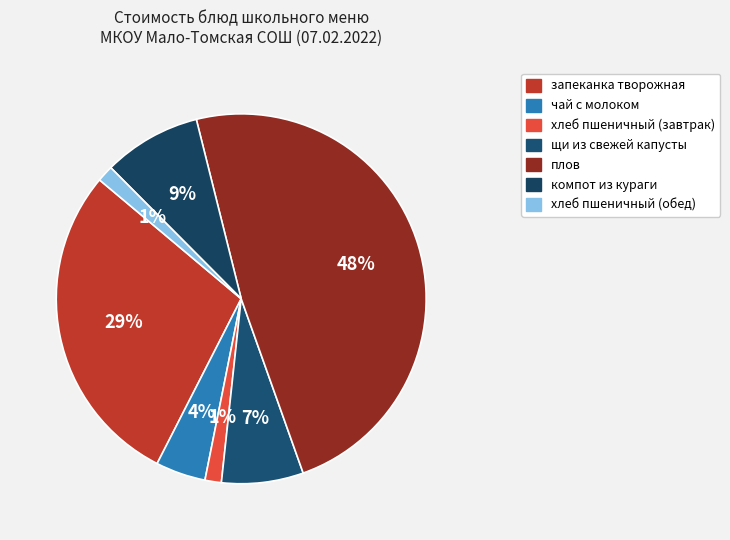

Rank the categories by value from highest to lowest.

плов, запеканка творожная, компот из кураги, щи из свежей капусты, чай с молоком, хлеб пшеничный (завтрак), хлеб пшеничный (обед)